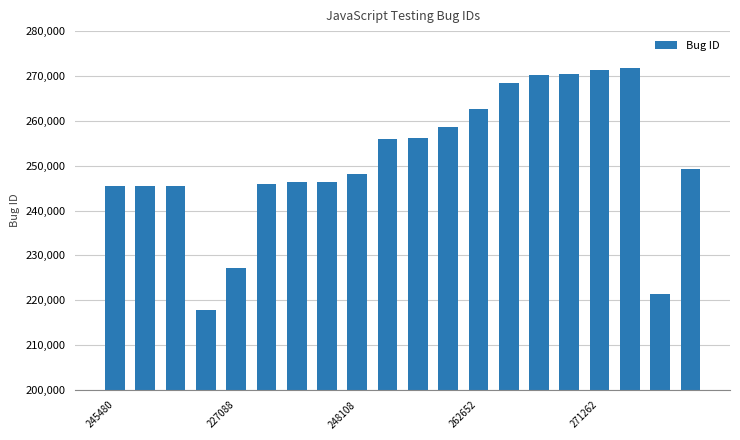

What is the value of the 14th bar from the left?

268477